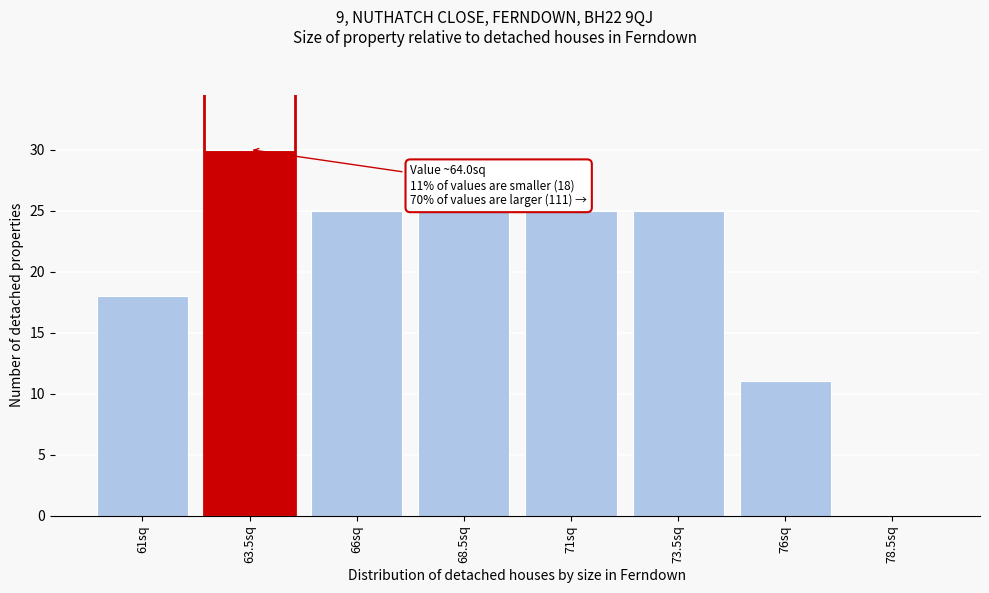

Reading left to right, extract all data points from this chart.

61sq=18	63.5sq=30	66sq=25	68.5sq=25	71sq=25	73.5sq=25	76sq=11	78.5sq=0